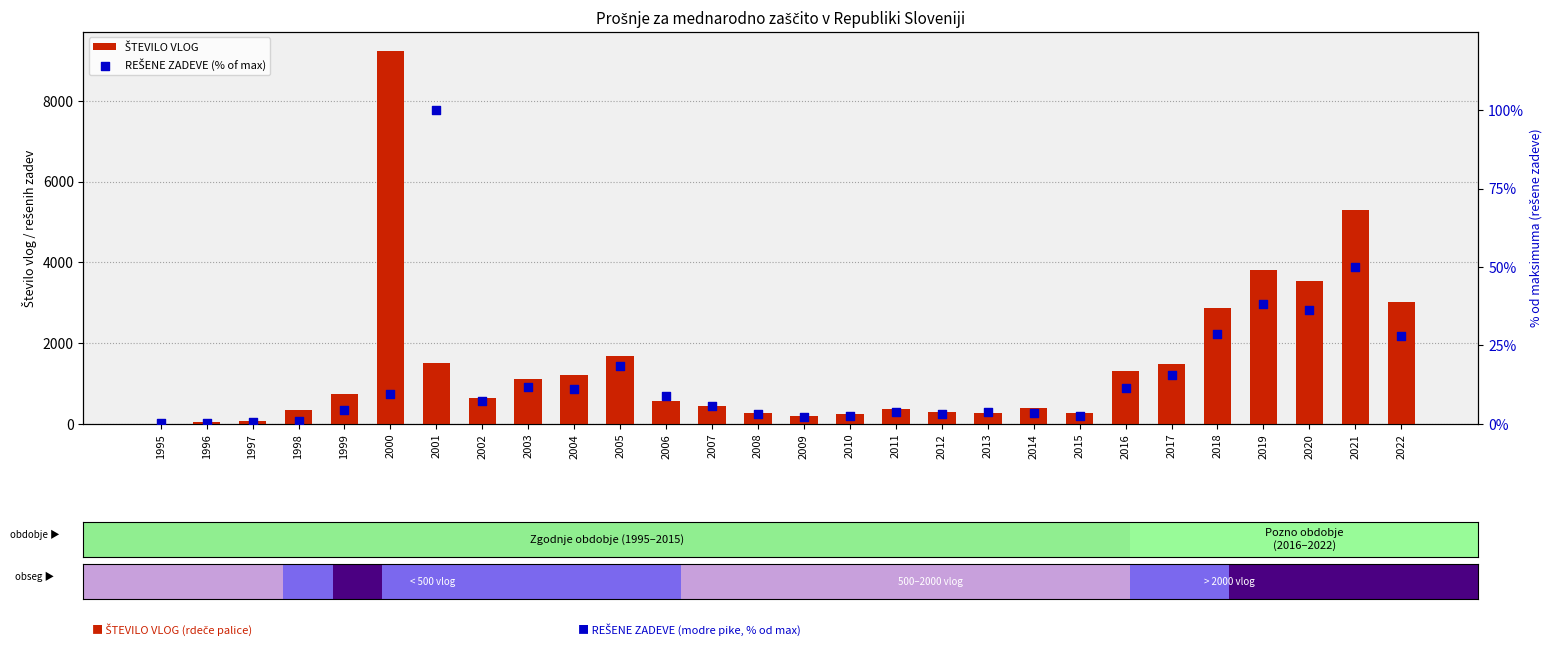

At which category is the sum across all series the highest?

2000